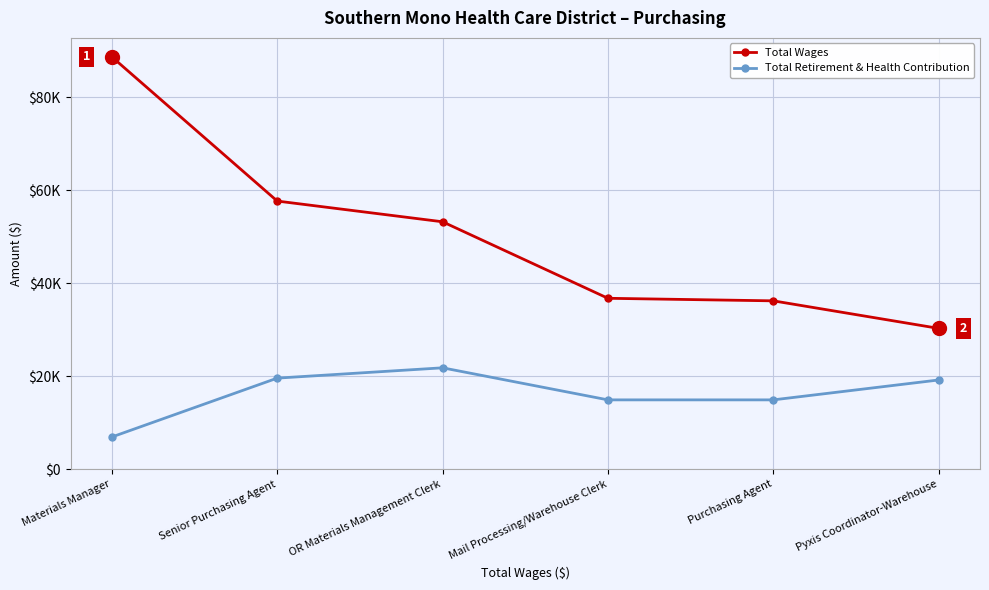

True or false: Total Wages has more than 2 interior local peaks.

False